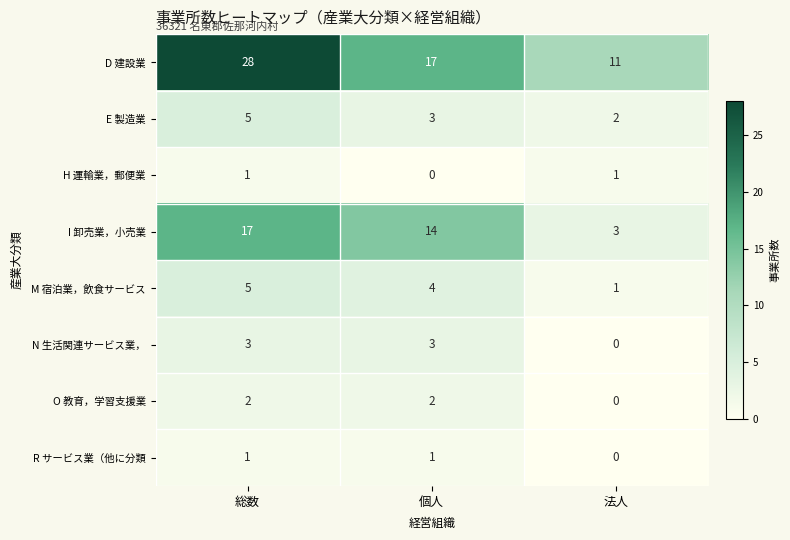

Count the number of categories in the chart.

3